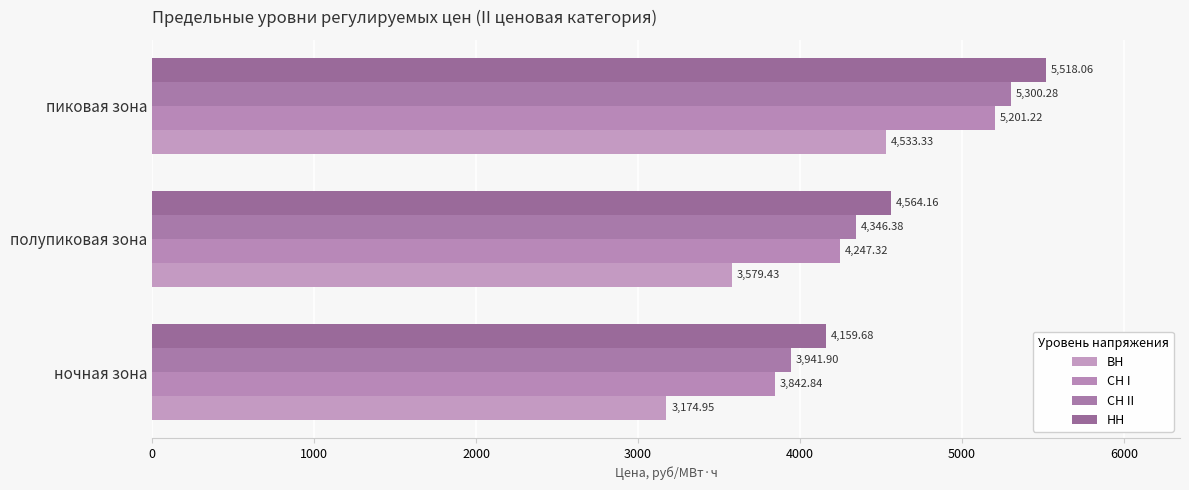

How many data points in НН are less than 4564?

1